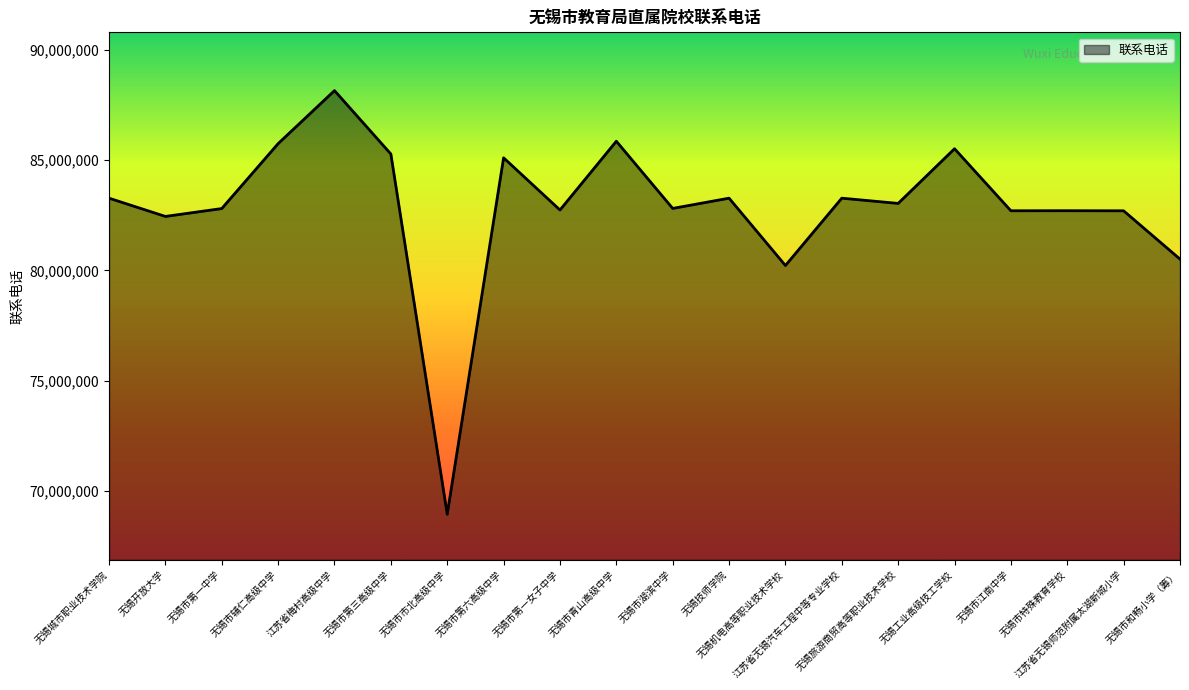

Which category has the highest value across all series?

江苏省梅村高级中学